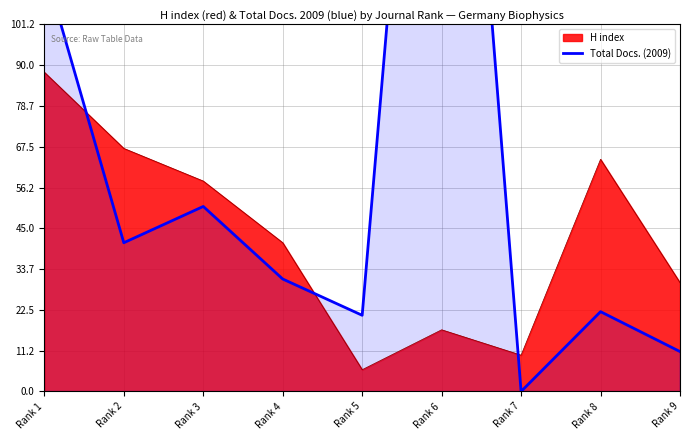

What is the difference between the second highest and second lowest values?

106